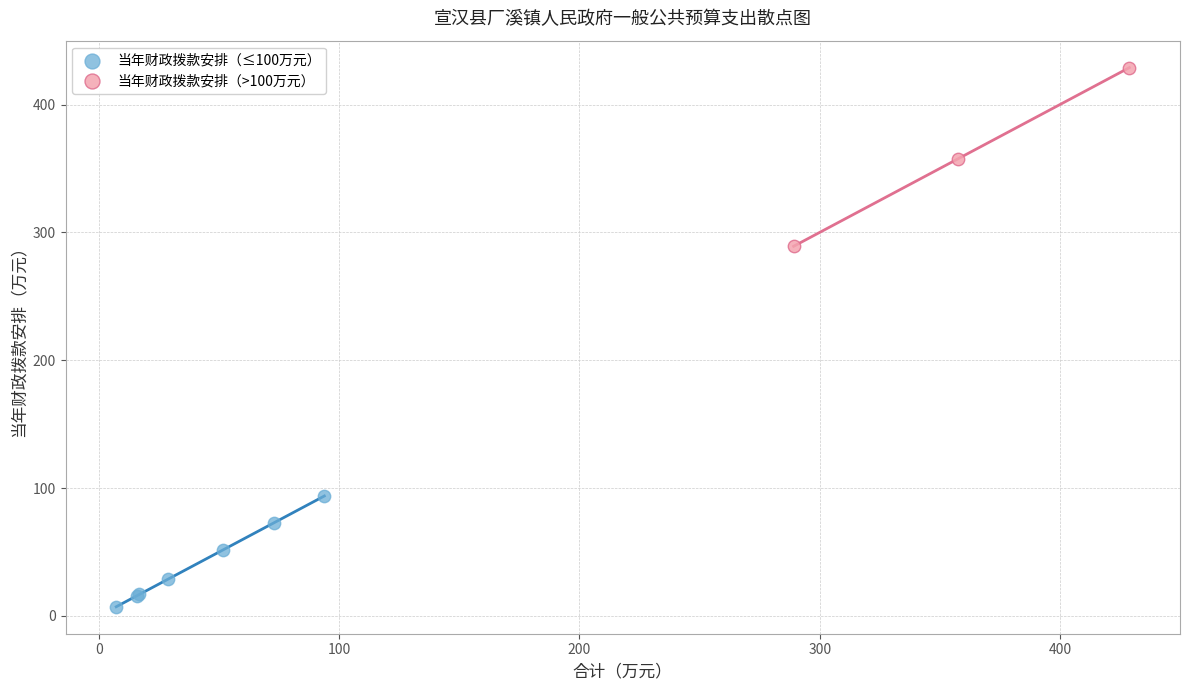

Which series contains the lowest Y value?

当年财政拨款安排（≤100万元）